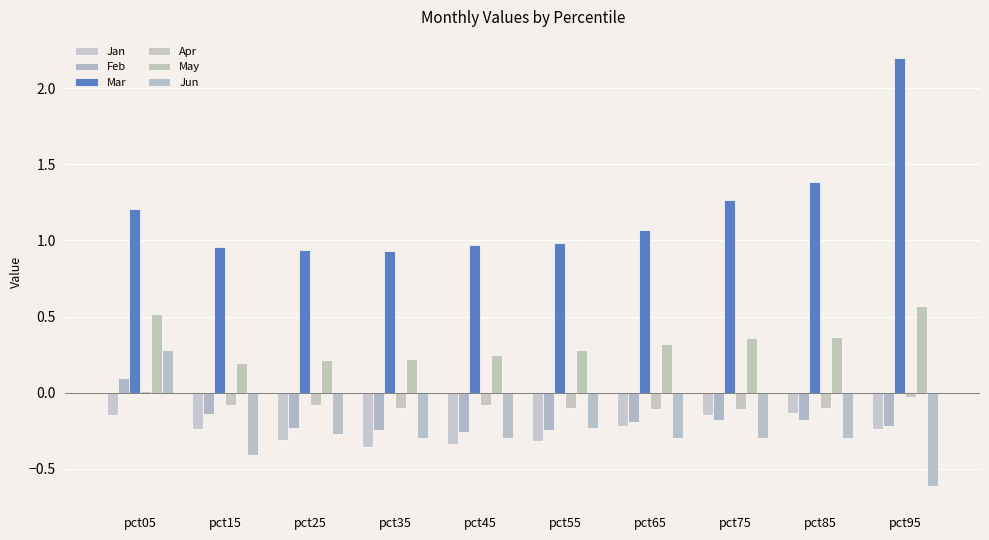

How many bars are there in each group?

6